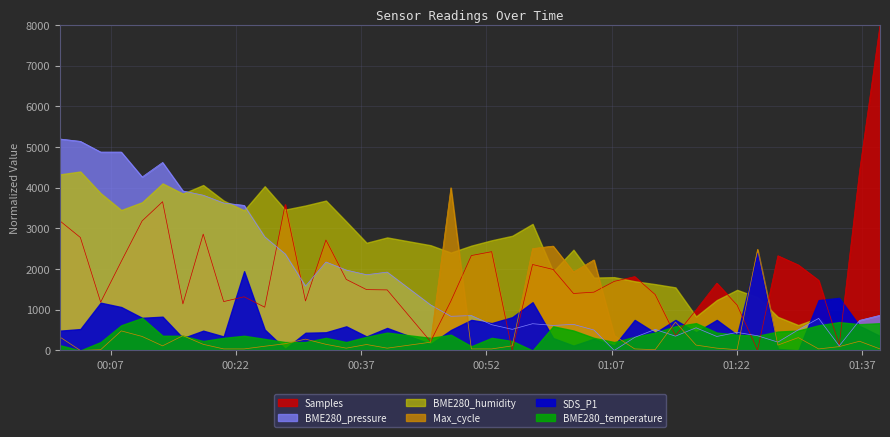

List the labels in order of Samples value, largest first.

2023/01/13 01:39:09, 2023/01/13 01:36:42, 2023/01/13 00:13:13, 2023/01/13 00:27:54, 2023/01/13 00:00:55, 2023/01/13 00:10:46, 2023/01/13 00:18:05, 2023/01/13 00:03:22, 2023/01/13 00:32:47, 2023/01/13 00:52:38, 2023/01/13 00:50:12, 2023/01/13 01:26:55, 2023/01/13 00:08:16, 2023/01/13 00:57:32, 2023/01/13 01:29:22, 2023/01/13 01:00:00, 2023/01/13 01:09:46, 2023/01/13 00:35:13, 2023/01/13 01:31:48, 2023/01/13 01:07:19, 2023/01/13 01:19:36, 2023/01/13 00:37:39, 2023/01/13 00:40:07, 2023/01/13 01:04:53, 2023/01/13 01:02:26, 2023/01/13 01:12:13, 2023/01/13 00:22:59, 2023/01/13 00:30:20, 2023/01/13 00:47:45, 2023/01/13 00:20:32, 2023/01/13 00:05:48, 2023/01/13 00:15:39, 2023/01/13 01:22:02, 2023/01/13 00:25:27, 2023/01/13 01:17:07, 2023/01/13 01:14:39, 2023/01/13 00:45:19, 2023/01/13 01:34:16, 2023/01/13 01:24:29, 2023/01/13 00:55:06